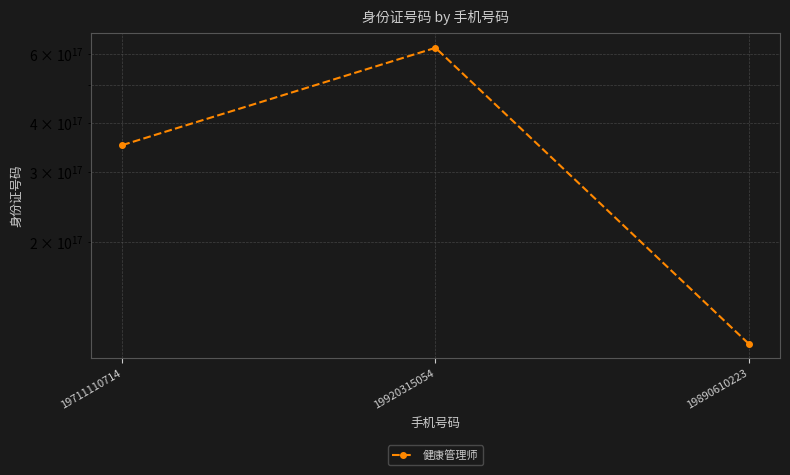

What position from the left is 19920315054?

2